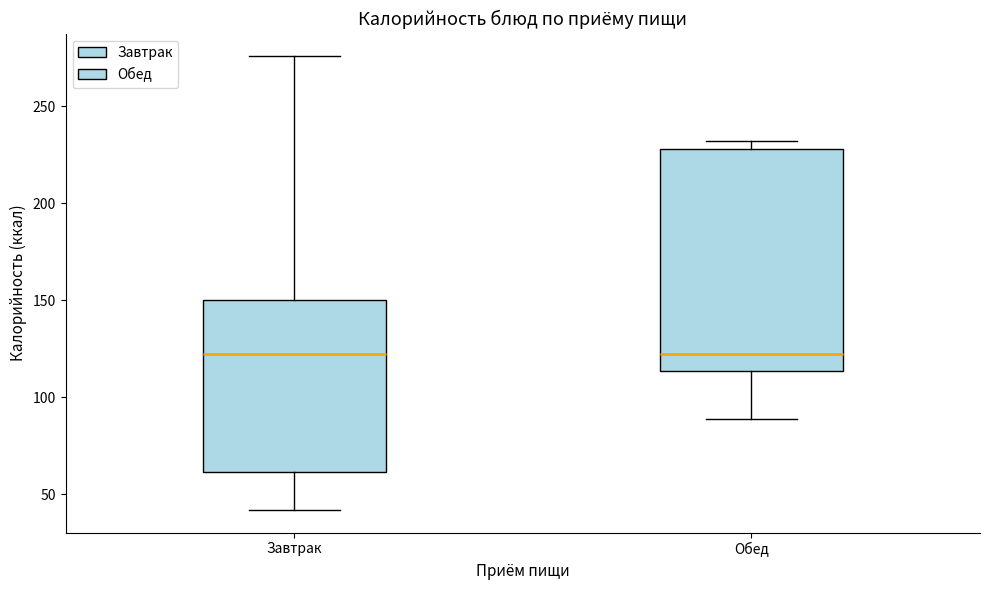

Reading left to right, read every box against the y-axis: the position of its median line, the range the box covers, and the ends of its whiskers. The values are not printed on the chart, so give them approximately, as read against the axis.

Завтрак: median 125, box 60 to 150, whiskers 40 to 275
Обед: median 125, box 115 to 230, whiskers 90 to 230 (just above the box's upper edge)